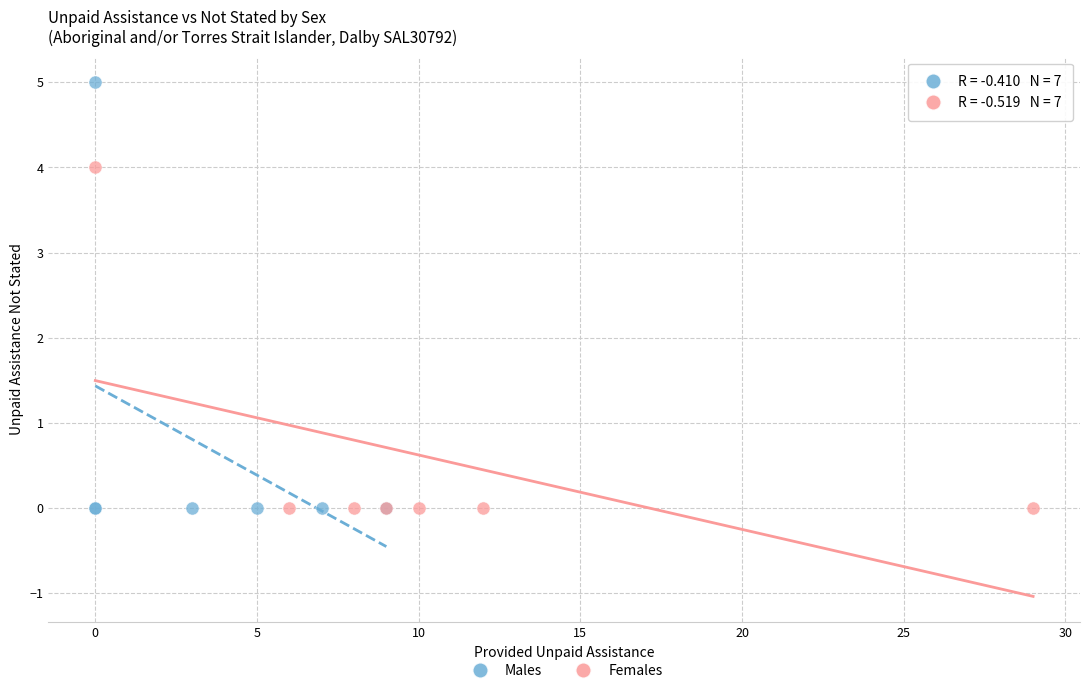

Which series contains the highest Y value?

Males